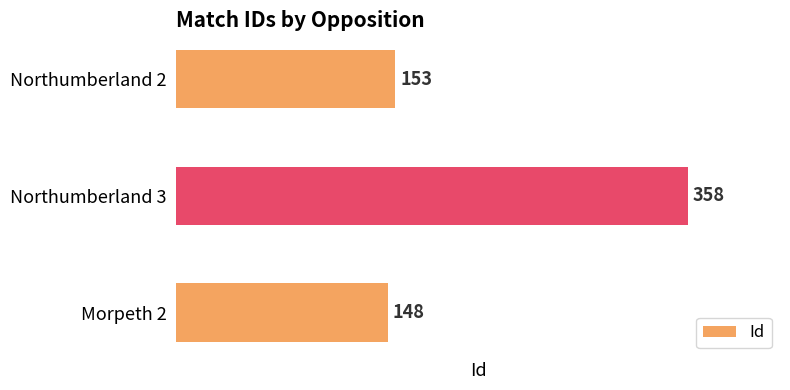

What is the average value?

220